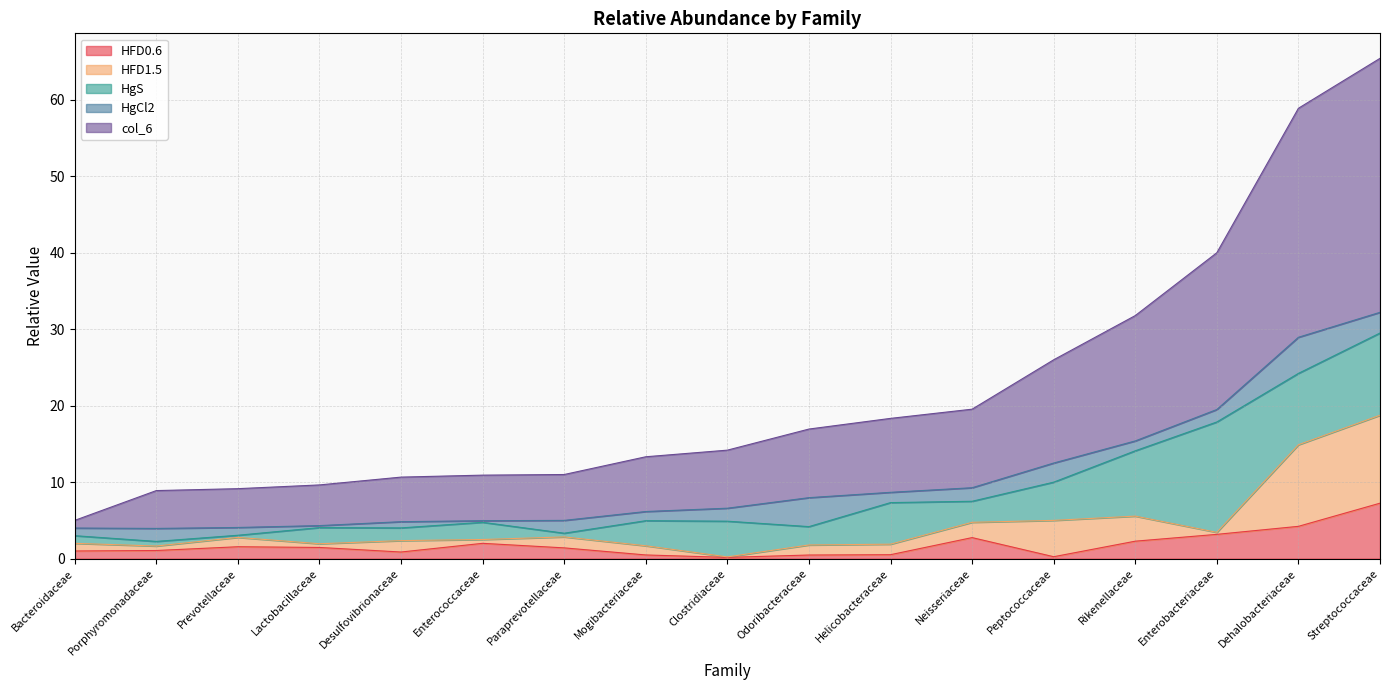

Does the chart have visible grid lines?

Yes